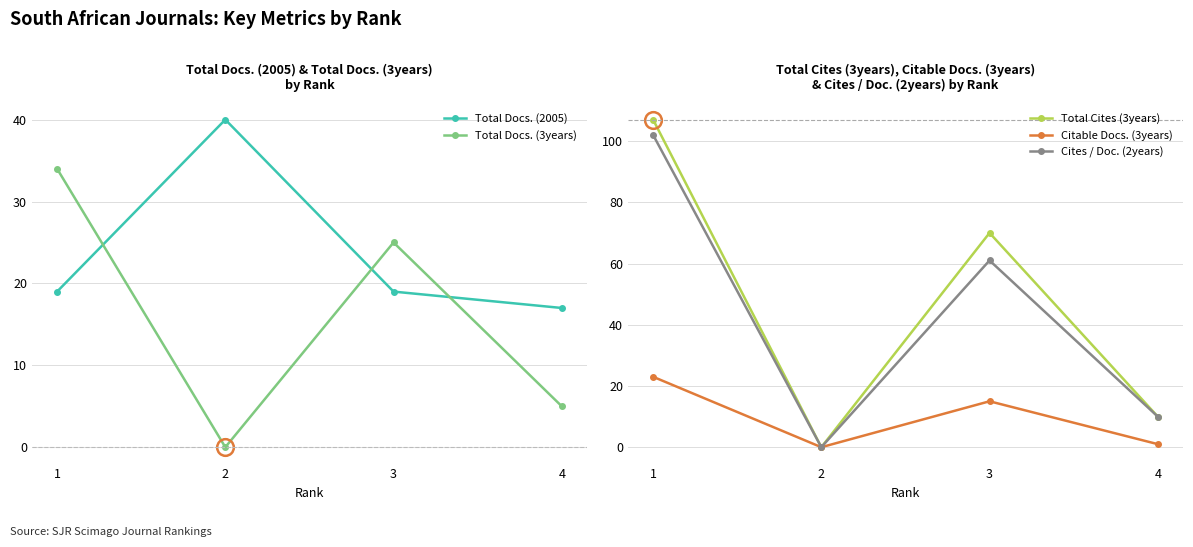

Reading left to right, list all the values displayed in this chart.

Total Docs. (2005): 1=19	2=40	3=19	4=17
Total Docs. (3years): 1=34	2=0	3=25	4=5
Total Cites (3years): 1=107	2=0	3=70	4=10
Citable Docs. (3years): 1=23	2=0	3=15	4=1
Cites / Doc. (2years): 1=102	2=0	3=61	4=10